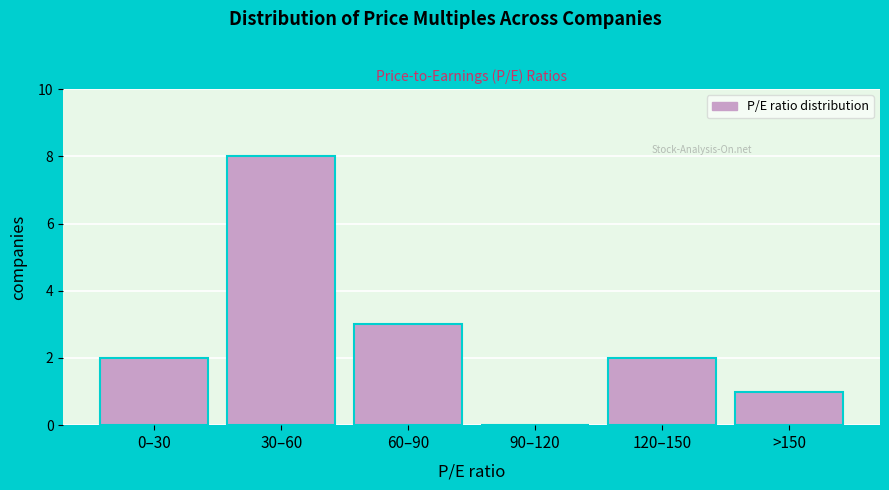

Reading right to left, what are all the values shown in this chart?

>150=1	120–150=2	90–120=0	60–90=3	30–60=8	0–30=2